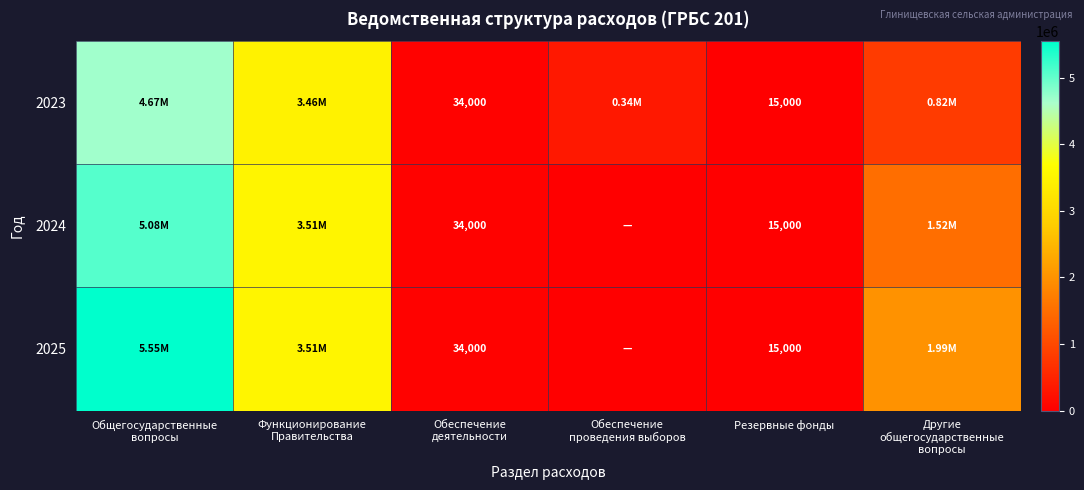

Is it true that 2023 equals 1318226.9 at Другие общегосударственные вопросы?

False